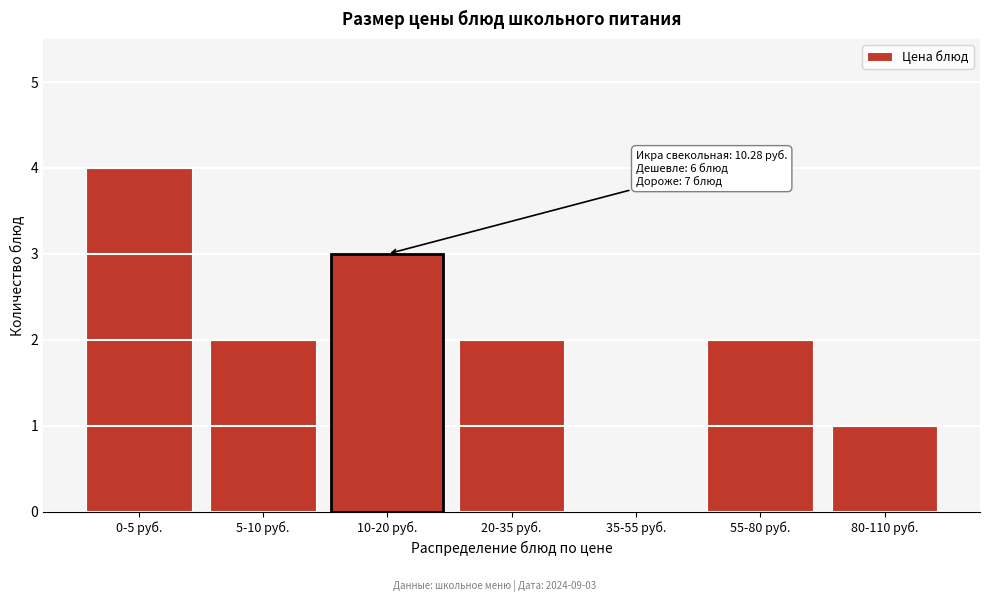

Reading left to right, what are all the values shown in this chart?

0-5 руб.=4	5-10 руб.=2	10-20 руб.=3	20-35 руб.=2	35-55 руб.=0	55-80 руб.=2	80-110 руб.=1